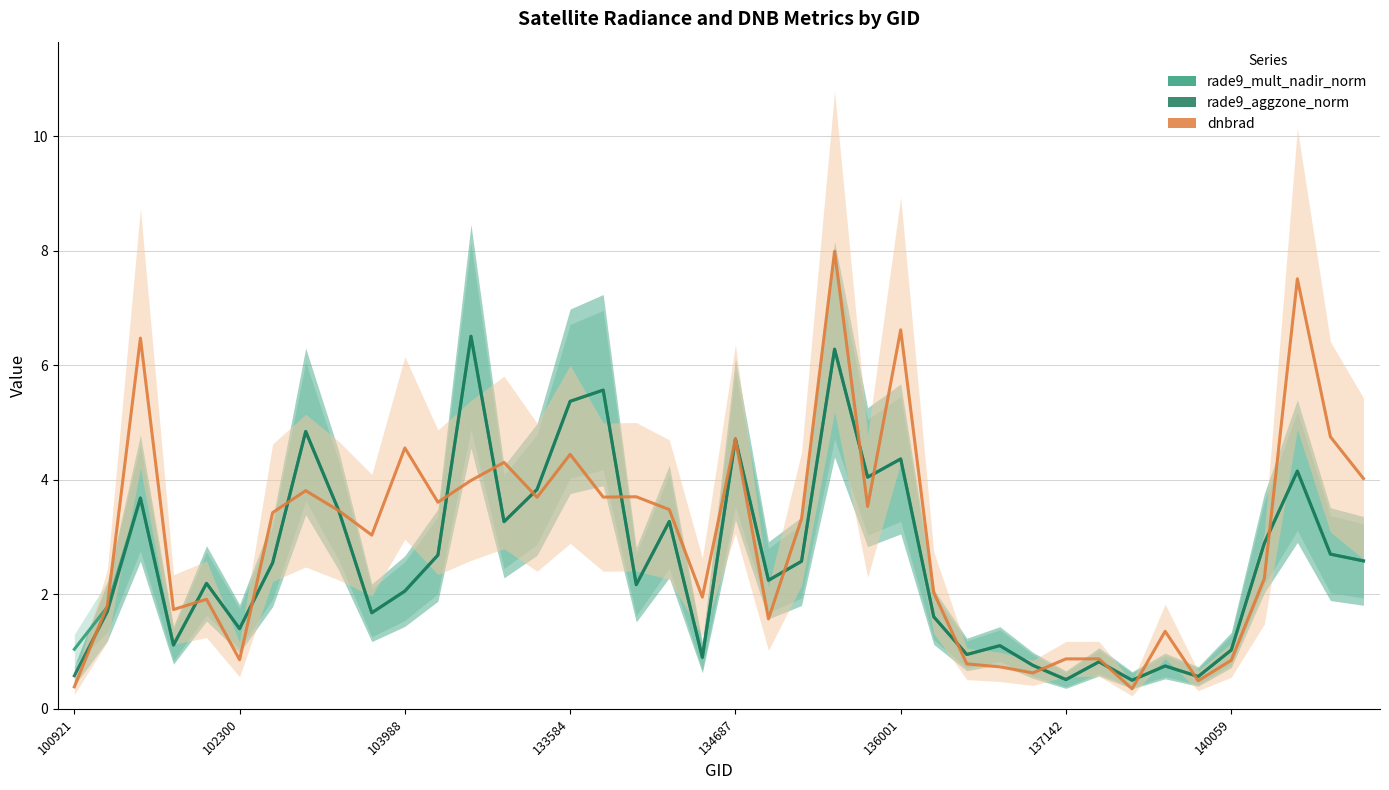

Is this an area chart (filled region under the line)?

No